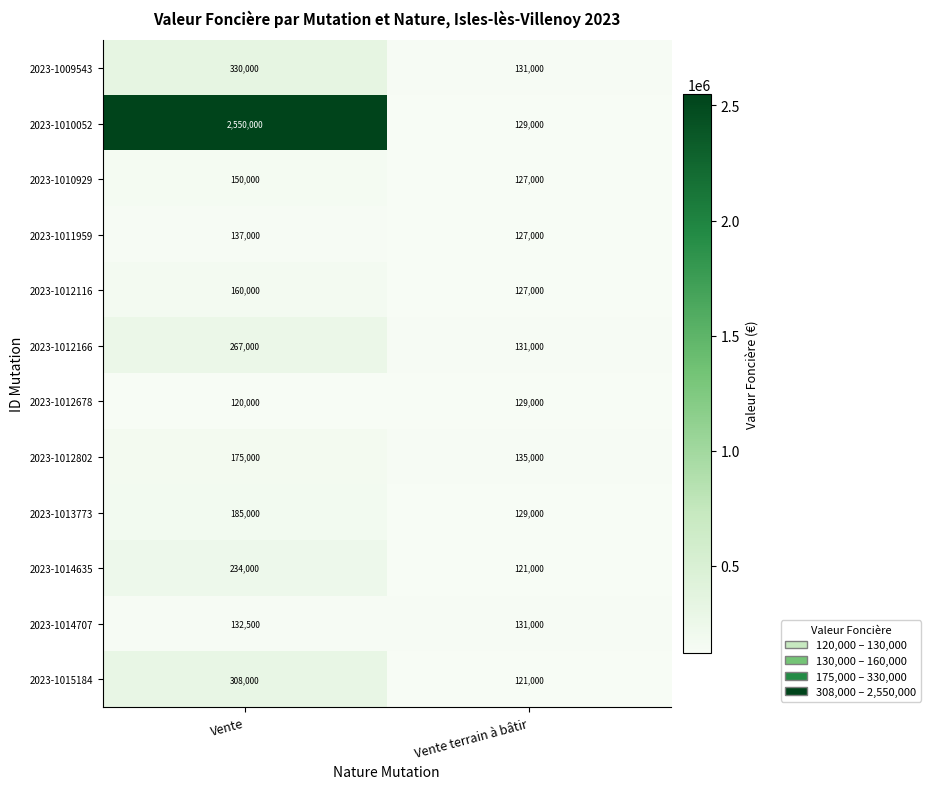

At which label does 2023-1015184 reach its minimum?

Vente terrain à bâtir